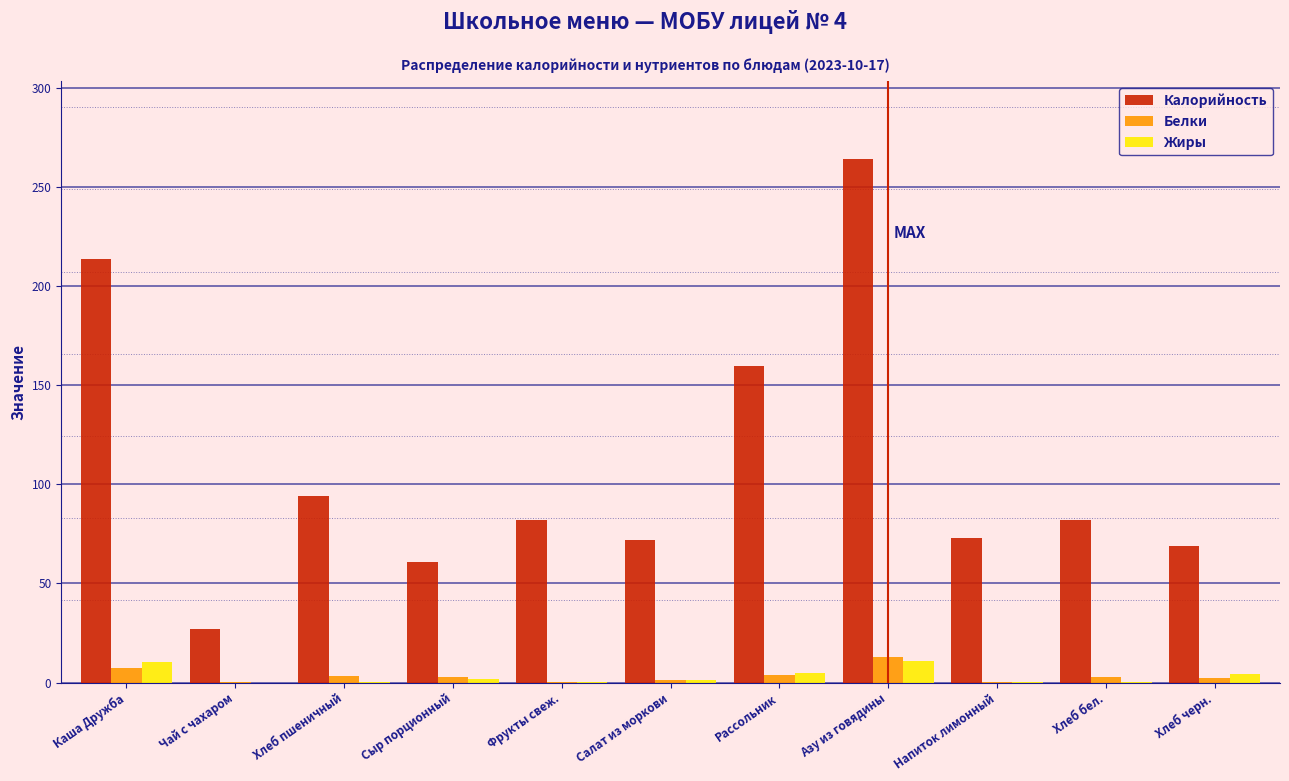

True or false: Калорийность has a value of 352.6 at Азу из говядины.

False